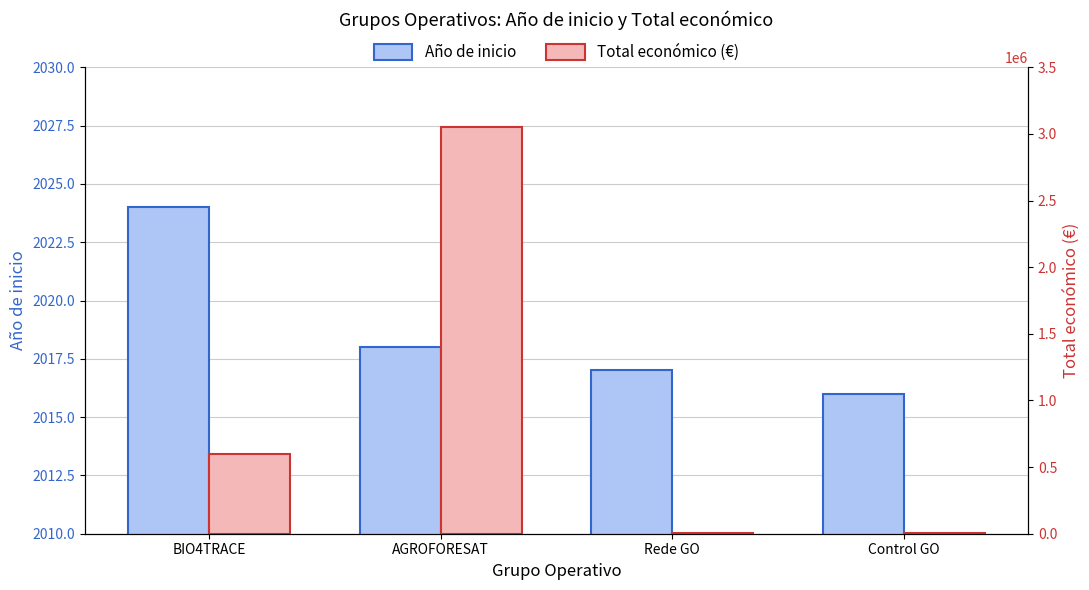

Reading right to left, transcribe all the data shown in this chart.

Año de inicio: 2016	2017	2018	2024
Total económico (€): 6000	5000	3051573	599262